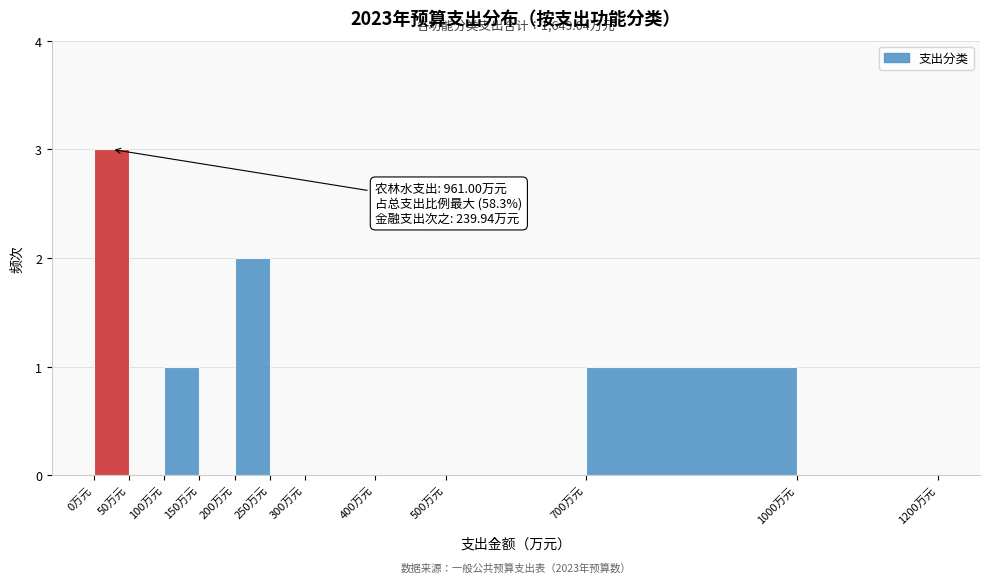

Over which range of the x-axis is the bar tallest?

0 to 50